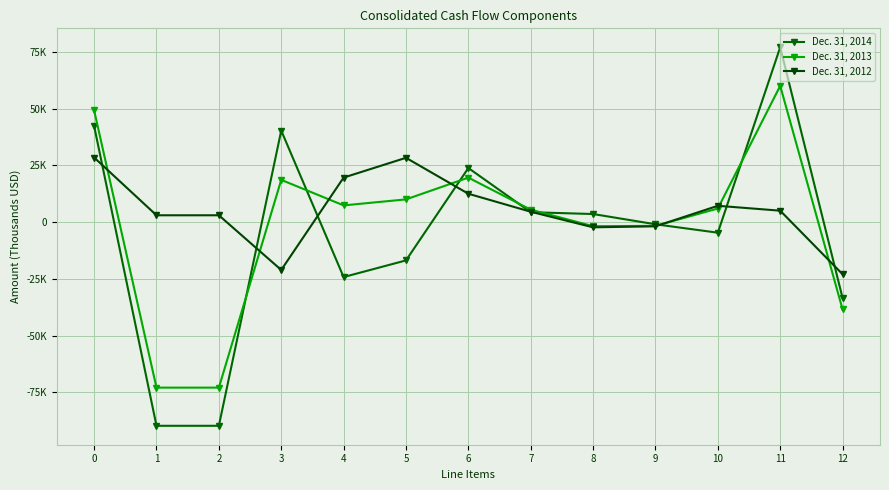

Which series has the largest total across all categories?

Dec. 31, 2012